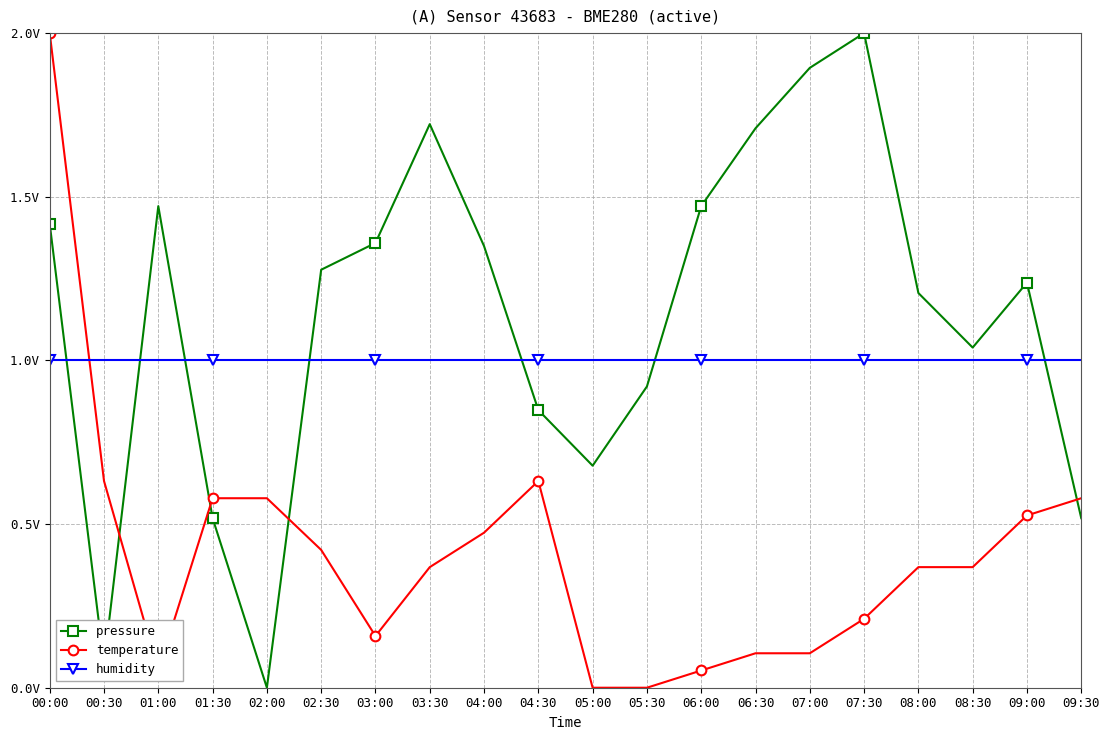

At which category is the sum across all series the highest?

00:00